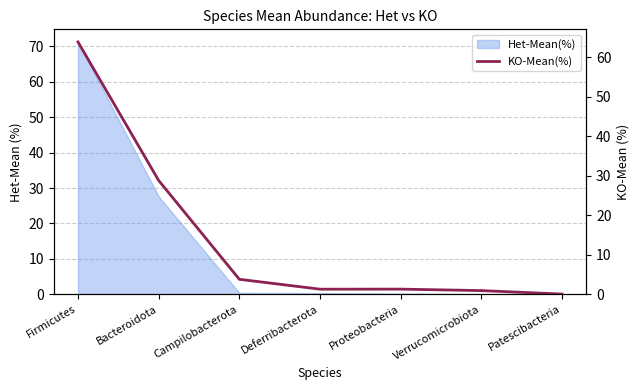

Which has a higher value, Deferribacterota or Proteobacteria?

Proteobacteria